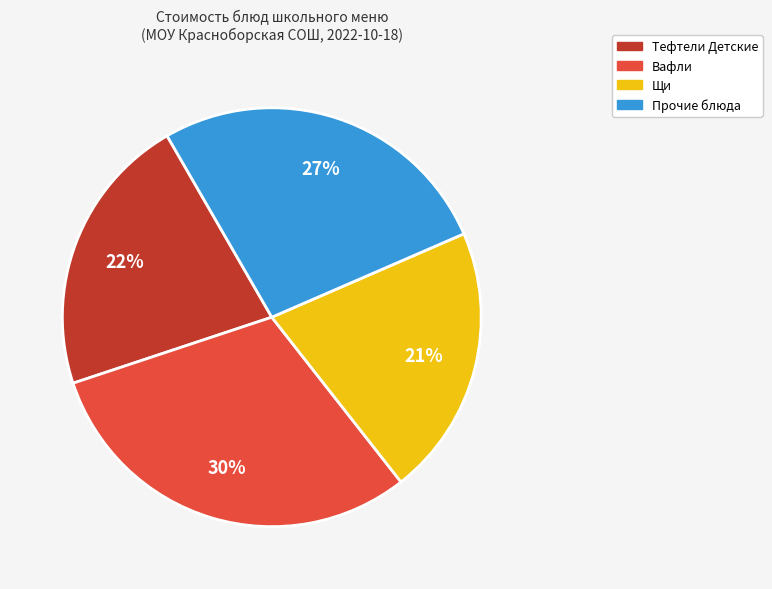

Does any single category account for the majority?

No